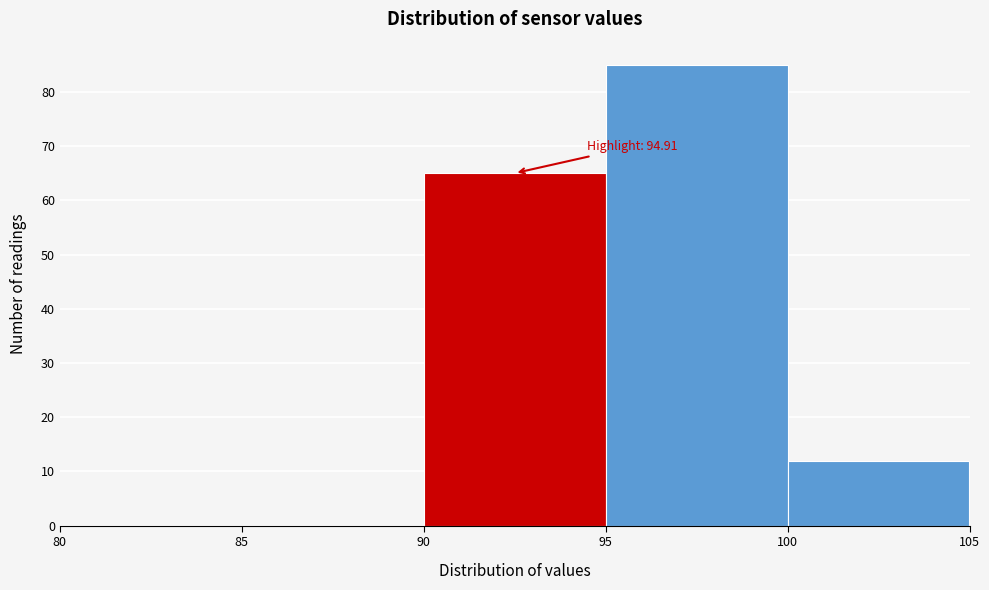

Over which range of the x-axis is the bar tallest?

95 to 100